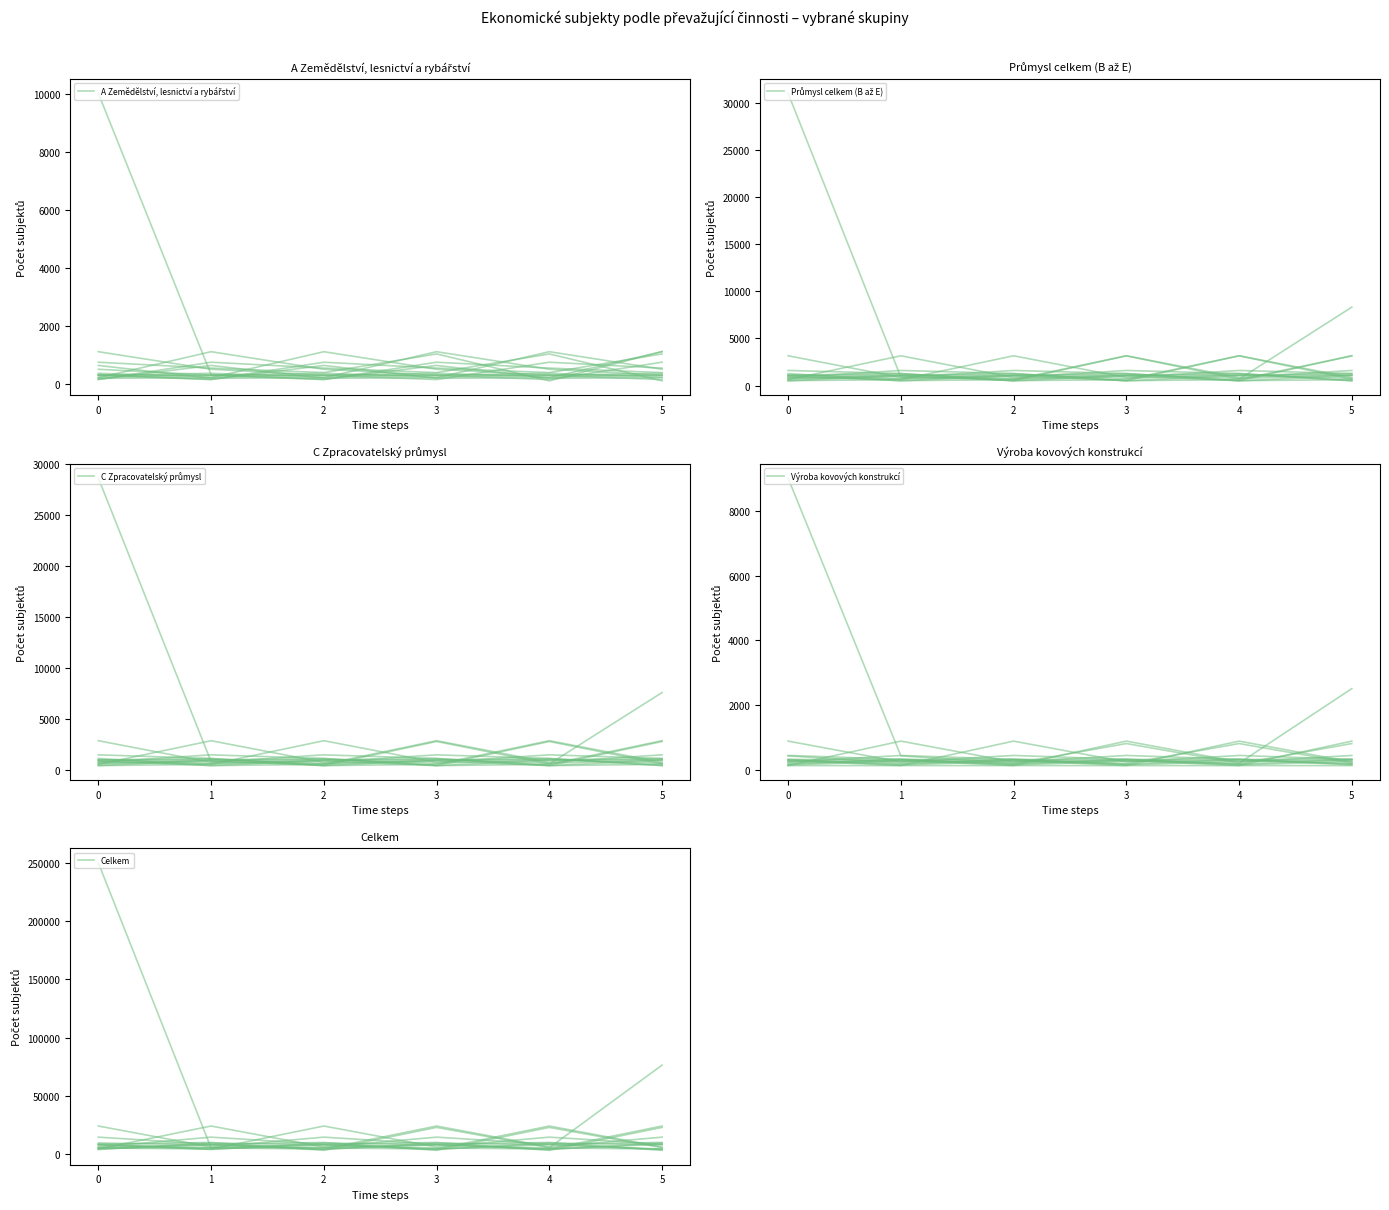

Is the value of Výroba kovových konstrukcí at 3 greater than the value of Celkem at 5?

No